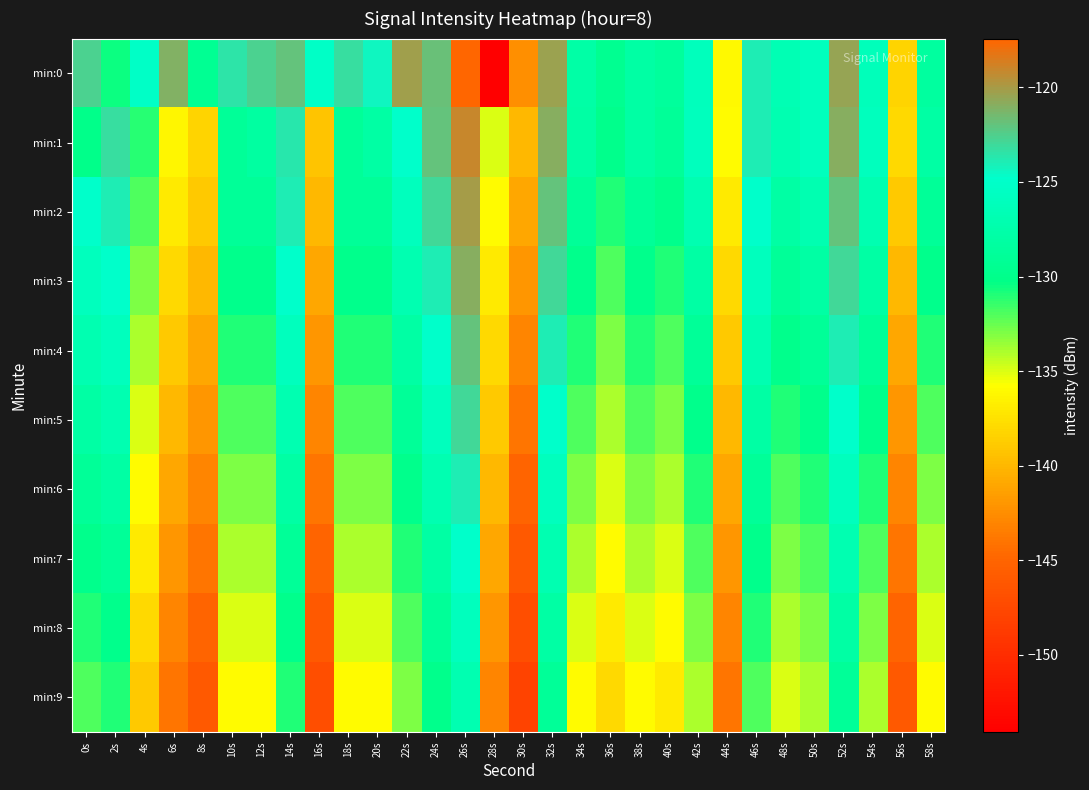

Which series has the largest total across all categories?

min:0